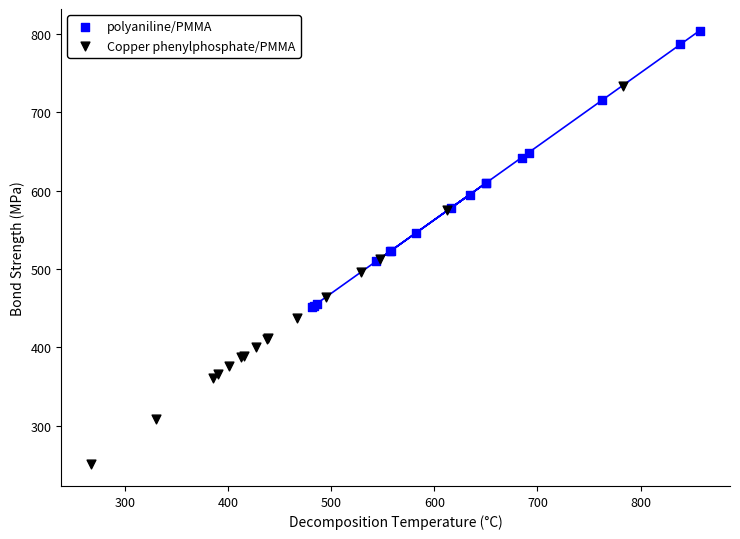

Which series has the largest Y range (max minus min)?

Copper phenylphosphate/PMMA